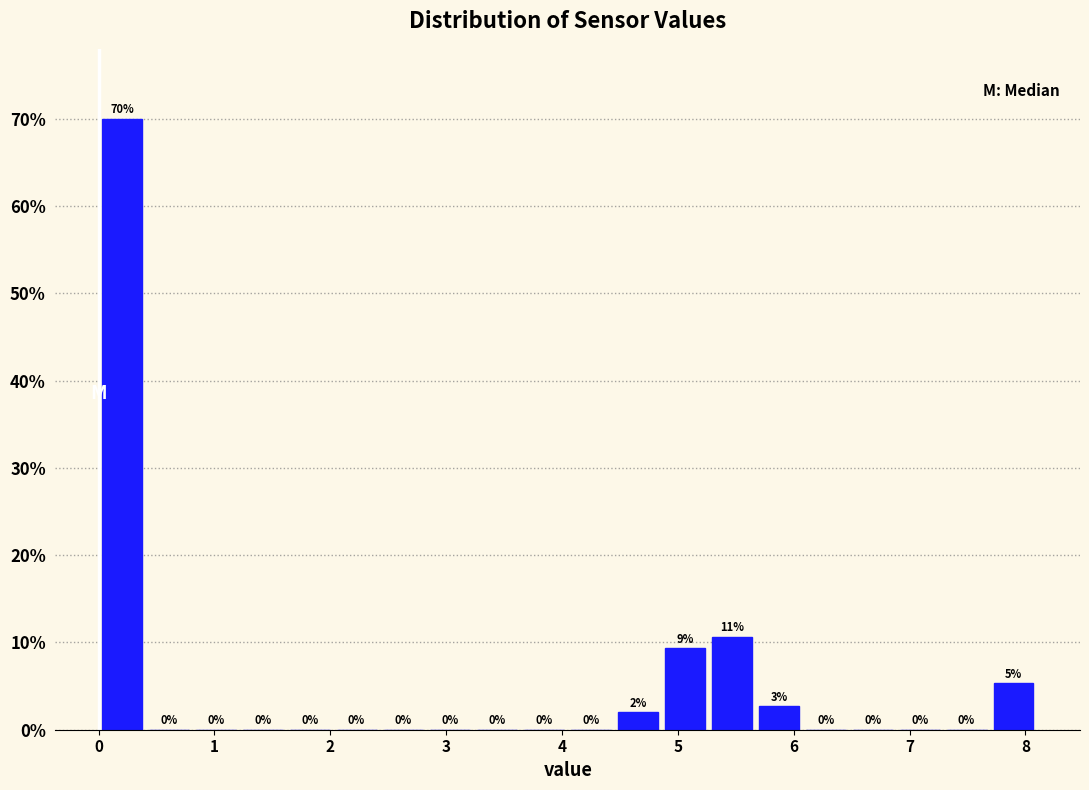

Which range on the x-axis has the tallest bar?

0.0 to 0.4